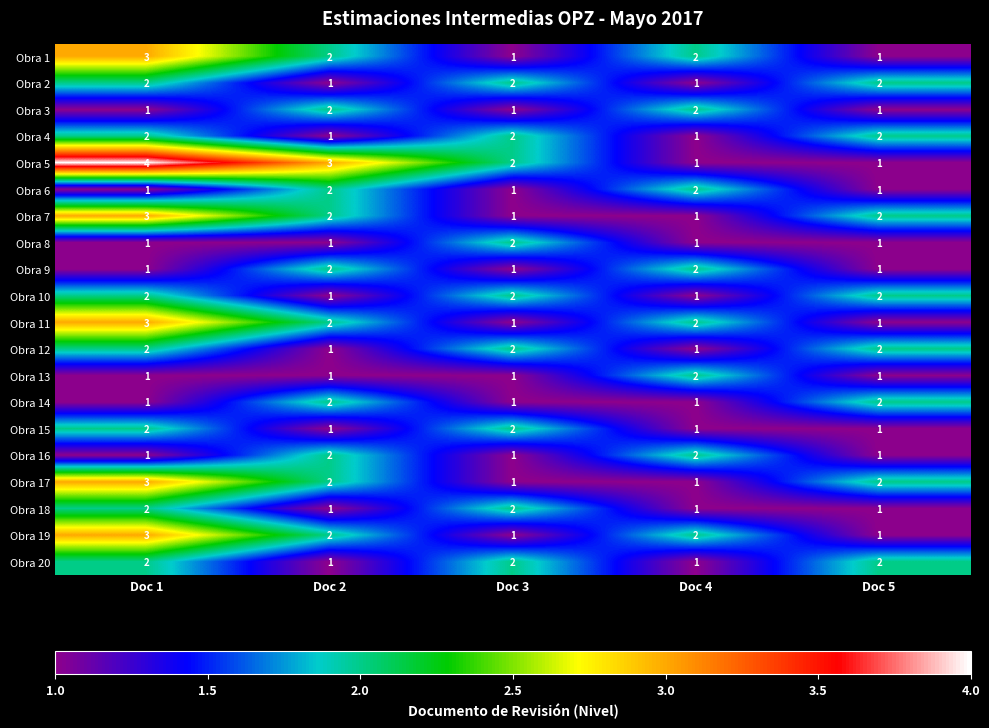

At which label does Obra 11 first exceed 2?

Doc 1